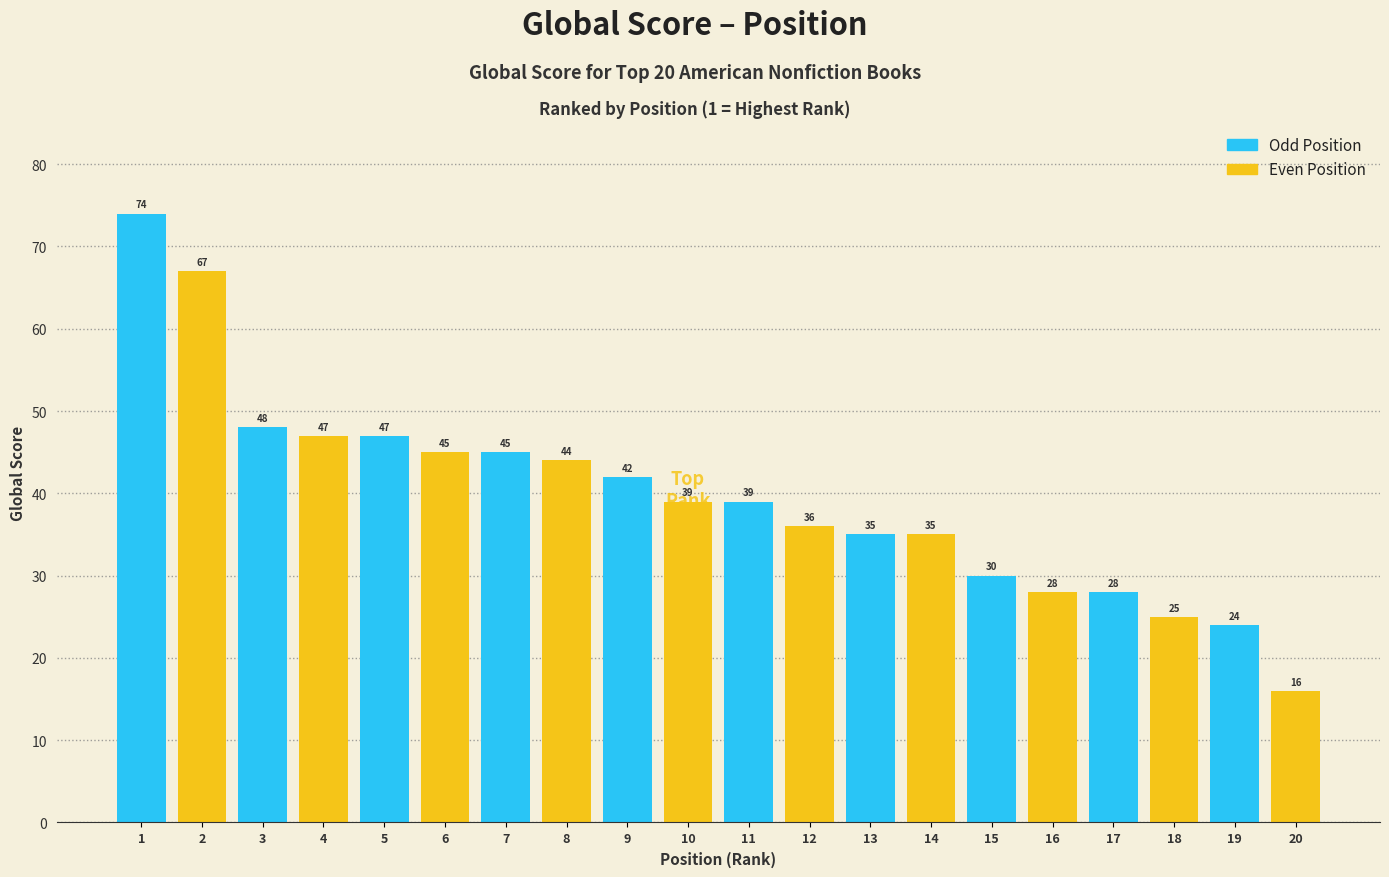

Reading left to right, extract all data points from this chart.

74	67	48	47	47	45	45	44	42	39	39	36	35	35	30	28	28	25	24	16